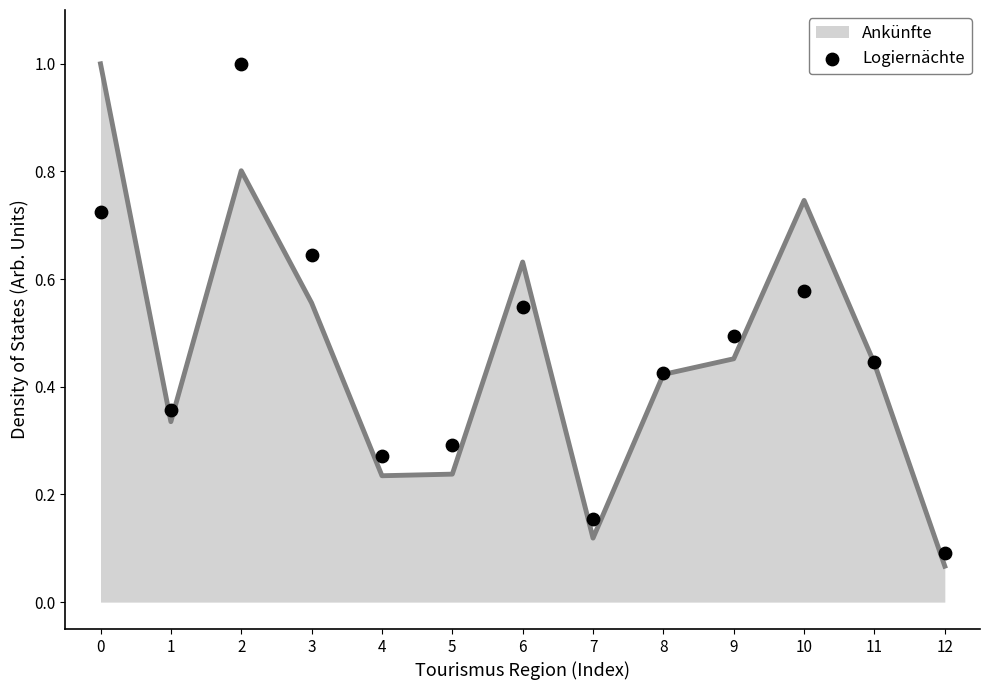

What is the change in value from 0 to 12?

-0.6